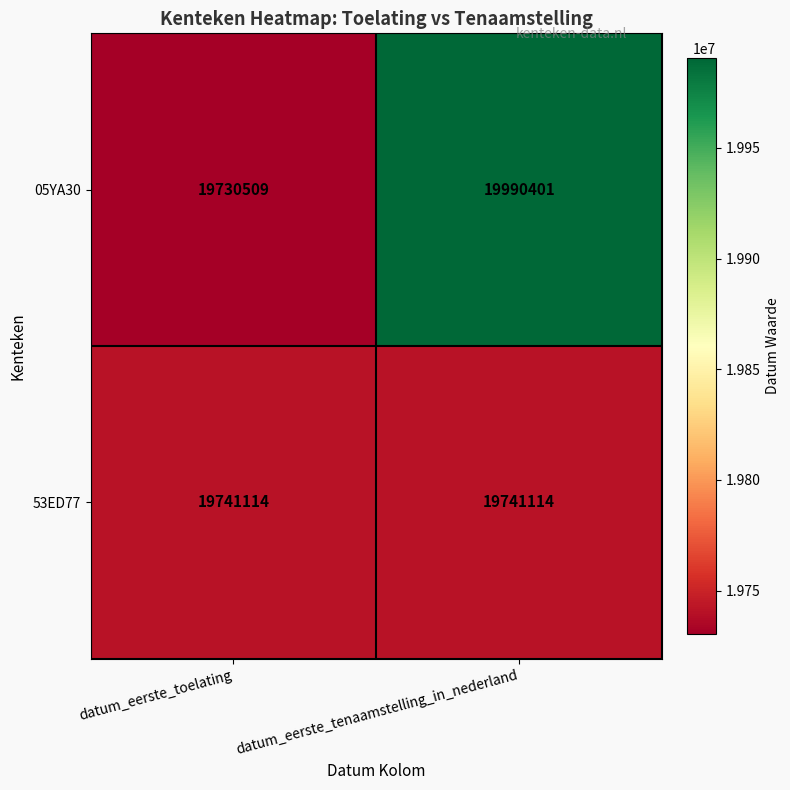

At which category is the sum across all series the highest?

datum_eerste_tenaamstelling_in_nederland